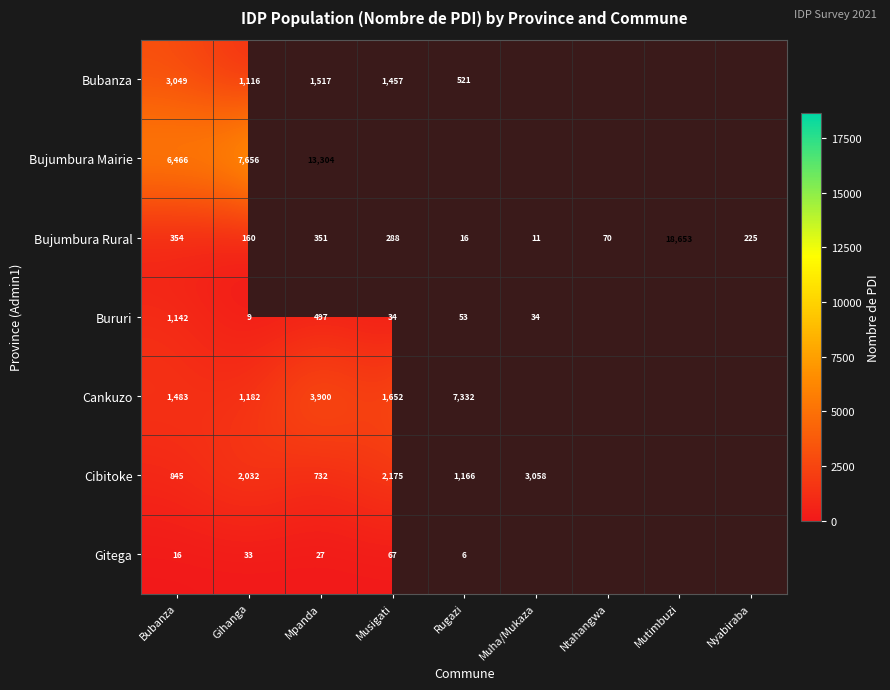

Is the value of Gitega at Musigati greater than the value of Bujumbura Rural at Nyabiraba?

No